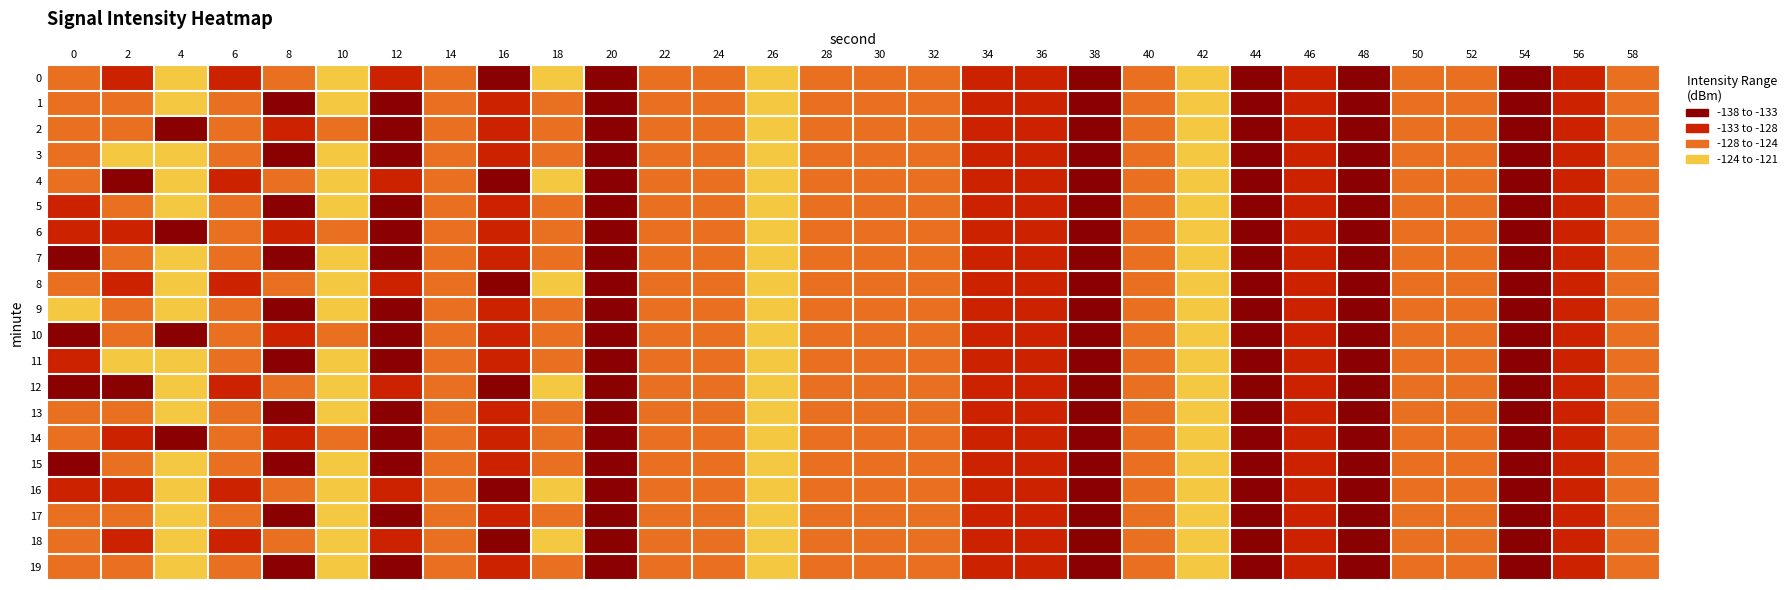

Reading left to right, list all the values displayed in this chart.

0: 0=-126.0	2=-132.0	4=-123.7	6=-130.7	8=-126.4	10=-123.8	12=-128.7	14=-127.2	16=-133.4	18=-122.8	20=-136.8	22=-126.2	24=-125.3	26=-121.6	28=-127.5	30=-126.3	32=-125.8	34=-128.9	36=-130.3	38=-135.4	40=-126.1	42=-122.9	44=-133.3	46=-129.2	48=-135.9	50=-127.3	52=-126.4	54=-136.9	56=-128.5	58=-127.7
1: 0=-126.4	2=-125.9	4=-123.4	6=-127.5	8=-133.1	10=-123.9	12=-137.9	14=-124.5	16=-131.9	18=-126.5	20=-136.8	22=-126.2	24=-125.3	26=-121.6	28=-127.5	30=-126.3	32=-125.8	34=-128.9	36=-130.3	38=-135.4	40=-126.1	42=-122.9	44=-133.3	46=-129.2	48=-135.9	50=-127.3	52=-126.4	54=-136.9	56=-128.5	58=-127.7
2: 0=-127.5	2=-127.5	4=-133.1	6=-126.5	8=-131.9	10=-126.5	12=-137.9	14=-124.5	16=-131.9	18=-126.5	20=-136.8	22=-126.2	24=-125.3	26=-121.6	28=-127.5	30=-126.3	32=-125.8	34=-128.9	36=-130.3	38=-135.4	40=-126.1	42=-122.9	44=-133.3	46=-129.2	48=-135.9	50=-127.3	52=-126.4	54=-136.9	56=-128.5	58=-127.7
3: 0=-126.3	2=-123.9	4=-123.4	6=-127.5	8=-133.1	10=-123.9	12=-137.9	14=-124.5	16=-131.9	18=-126.5	20=-136.8	22=-126.2	24=-125.3	26=-121.6	28=-127.5	30=-126.3	32=-125.8	34=-128.9	36=-130.3	38=-135.4	40=-126.1	42=-122.9	44=-133.3	46=-129.2	48=-135.9	50=-127.3	52=-126.4	54=-136.9	56=-128.5	58=-127.7
4: 0=-125.8	2=-137.9	4=-123.7	6=-130.7	8=-126.4	10=-123.8	12=-128.7	14=-127.2	16=-133.4	18=-122.8	20=-136.8	22=-126.2	24=-125.3	26=-121.6	28=-127.5	30=-126.3	32=-125.8	34=-128.9	36=-130.3	38=-135.4	40=-126.1	42=-122.9	44=-133.3	46=-129.2	48=-135.9	50=-127.3	52=-126.4	54=-136.9	56=-128.5	58=-127.7
5: 0=-128.9	2=-124.5	4=-123.4	6=-127.5	8=-133.1	10=-123.9	12=-137.9	14=-124.5	16=-131.9	18=-126.5	20=-136.8	22=-126.2	24=-125.3	26=-121.6	28=-127.5	30=-126.3	32=-125.8	34=-128.9	36=-130.3	38=-135.4	40=-126.1	42=-122.9	44=-133.3	46=-129.2	48=-135.9	50=-127.3	52=-126.4	54=-136.9	56=-128.5	58=-127.7
6: 0=-130.3	2=-131.9	4=-133.1	6=-126.5	8=-131.9	10=-126.5	12=-137.9	14=-124.5	16=-131.9	18=-126.5	20=-136.8	22=-126.2	24=-125.3	26=-121.6	28=-127.5	30=-126.3	32=-125.8	34=-128.9	36=-130.3	38=-135.4	40=-126.1	42=-122.9	44=-133.3	46=-129.2	48=-135.9	50=-127.3	52=-126.4	54=-136.9	56=-128.5	58=-127.7
7: 0=-135.4	2=-126.5	4=-123.4	6=-127.5	8=-133.1	10=-123.9	12=-137.9	14=-124.5	16=-131.9	18=-126.5	20=-136.8	22=-126.2	24=-125.3	26=-121.6	28=-127.5	30=-126.3	32=-125.8	34=-128.9	36=-130.3	38=-135.4	40=-126.1	42=-122.9	44=-133.3	46=-129.2	48=-135.9	50=-127.3	52=-126.4	54=-136.9	56=-128.5	58=-127.7
8: 0=-126.1	2=-132.0	4=-123.7	6=-130.7	8=-126.4	10=-123.8	12=-128.7	14=-127.2	16=-133.4	18=-122.8	20=-136.8	22=-126.2	24=-125.3	26=-121.6	28=-127.5	30=-126.3	32=-125.8	34=-128.9	36=-130.3	38=-135.4	40=-126.1	42=-122.9	44=-133.3	46=-129.2	48=-135.9	50=-127.3	52=-126.4	54=-136.9	56=-128.5	58=-127.7
9: 0=-122.9	2=-125.9	4=-123.4	6=-127.5	8=-133.1	10=-123.9	12=-137.9	14=-124.5	16=-131.9	18=-126.5	20=-136.8	22=-126.2	24=-125.3	26=-121.6	28=-127.5	30=-126.3	32=-125.8	34=-128.9	36=-130.3	38=-135.4	40=-126.1	42=-122.9	44=-133.3	46=-129.2	48=-135.9	50=-127.3	52=-126.4	54=-136.9	56=-128.5	58=-127.7
10: 0=-133.3	2=-127.5	4=-133.1	6=-126.5	8=-131.9	10=-126.5	12=-137.9	14=-124.5	16=-131.9	18=-126.5	20=-136.8	22=-126.2	24=-125.3	26=-121.6	28=-127.5	30=-126.3	32=-125.8	34=-128.9	36=-130.3	38=-135.4	40=-126.1	42=-122.9	44=-133.3	46=-129.2	48=-135.9	50=-127.3	52=-126.4	54=-136.9	56=-128.5	58=-127.7
11: 0=-129.2	2=-123.9	4=-123.4	6=-127.5	8=-133.1	10=-123.9	12=-137.9	14=-124.5	16=-131.9	18=-126.5	20=-136.8	22=-126.2	24=-125.3	26=-121.6	28=-127.5	30=-126.3	32=-125.8	34=-128.9	36=-130.3	38=-135.4	40=-126.1	42=-122.9	44=-133.3	46=-129.2	48=-135.9	50=-127.3	52=-126.4	54=-136.9	56=-128.5	58=-127.7
12: 0=-135.9	2=-137.9	4=-123.7	6=-130.7	8=-126.4	10=-123.8	12=-128.7	14=-127.2	16=-133.4	18=-122.8	20=-136.8	22=-126.2	24=-125.3	26=-121.6	28=-127.5	30=-126.3	32=-125.8	34=-128.9	36=-130.3	38=-135.4	40=-126.1	42=-122.9	44=-133.3	46=-129.2	48=-135.9	50=-127.3	52=-126.4	54=-136.9	56=-128.5	58=-127.7
13: 0=-127.3	2=-124.5	4=-123.4	6=-127.5	8=-133.1	10=-123.9	12=-137.9	14=-124.5	16=-131.9	18=-126.5	20=-136.8	22=-126.2	24=-125.3	26=-121.6	28=-127.5	30=-126.3	32=-125.8	34=-128.9	36=-130.3	38=-135.4	40=-126.1	42=-122.9	44=-133.3	46=-129.2	48=-135.9	50=-127.3	52=-126.4	54=-136.9	56=-128.5	58=-127.7
14: 0=-126.4	2=-131.9	4=-133.1	6=-126.5	8=-131.9	10=-126.5	12=-137.9	14=-124.5	16=-131.9	18=-126.5	20=-136.8	22=-126.2	24=-125.3	26=-121.6	28=-127.5	30=-126.3	32=-125.8	34=-128.9	36=-130.3	38=-135.4	40=-126.1	42=-122.9	44=-133.3	46=-129.2	48=-135.9	50=-127.3	52=-126.4	54=-136.9	56=-128.5	58=-127.7
15: 0=-136.9	2=-126.5	4=-123.4	6=-127.5	8=-133.1	10=-123.9	12=-137.9	14=-124.5	16=-131.9	18=-126.5	20=-136.8	22=-126.2	24=-125.3	26=-121.6	28=-127.5	30=-126.3	32=-125.8	34=-128.9	36=-130.3	38=-135.4	40=-126.1	42=-122.9	44=-133.3	46=-129.2	48=-135.9	50=-127.3	52=-126.4	54=-136.9	56=-128.5	58=-127.7
16: 0=-128.5	2=-132.0	4=-123.7	6=-130.7	8=-126.4	10=-123.8	12=-128.7	14=-127.2	16=-133.4	18=-122.8	20=-136.8	22=-126.2	24=-125.3	26=-121.6	28=-127.5	30=-126.3	32=-125.8	34=-128.9	36=-130.3	38=-135.4	40=-126.1	42=-122.9	44=-133.3	46=-129.2	48=-135.9	50=-127.3	52=-126.4	54=-136.9	56=-128.5	58=-127.7
17: 0=-127.7	2=-125.9	4=-123.4	6=-127.5	8=-133.1	10=-123.9	12=-137.9	14=-124.5	16=-131.9	18=-126.5	20=-136.8	22=-126.2	24=-125.3	26=-121.6	28=-127.5	30=-126.3	32=-125.8	34=-128.9	36=-130.3	38=-135.4	40=-126.1	42=-122.9	44=-133.3	46=-129.2	48=-135.9	50=-127.3	52=-126.4	54=-136.9	56=-128.5	58=-127.7
18: 0=-126.0	2=-132.0	4=-123.7	6=-130.7	8=-126.4	10=-123.8	12=-128.7	14=-127.2	16=-133.4	18=-122.8	20=-136.8	22=-126.2	24=-125.3	26=-121.6	28=-127.5	30=-126.3	32=-125.8	34=-128.9	36=-130.3	38=-135.4	40=-126.1	42=-122.9	44=-133.3	46=-129.2	48=-135.9	50=-127.3	52=-126.4	54=-136.9	56=-128.5	58=-127.7
19: 0=-126.4	2=-125.9	4=-123.4	6=-127.5	8=-133.1	10=-123.9	12=-137.9	14=-124.5	16=-131.9	18=-126.5	20=-136.8	22=-126.2	24=-125.3	26=-121.6	28=-127.5	30=-126.3	32=-125.8	34=-128.9	36=-130.3	38=-135.4	40=-126.1	42=-122.9	44=-133.3	46=-129.2	48=-135.9	50=-127.3	52=-126.4	54=-136.9	56=-128.5	58=-127.7